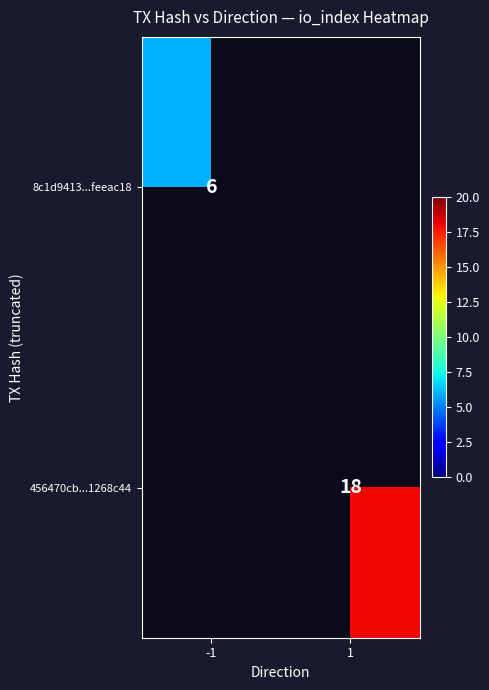

At how many categories does at least one series exceed 12?

1